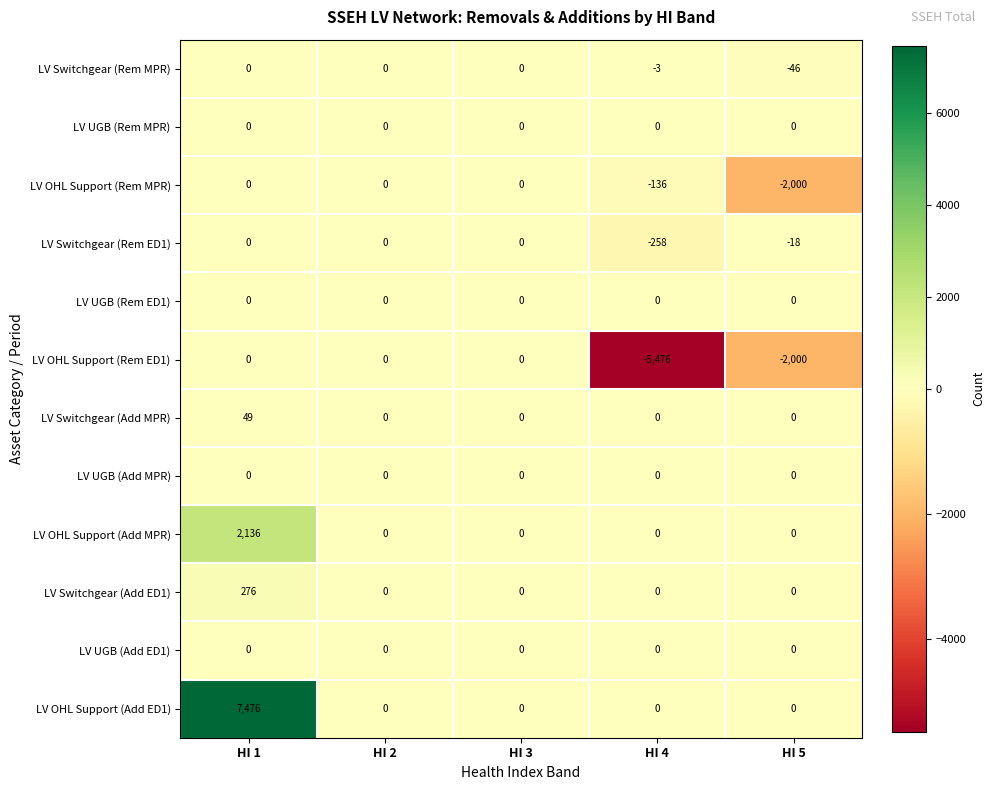

The LV OHL Support (Add ED1) series shows 4001 at HI 5. True or false?

False